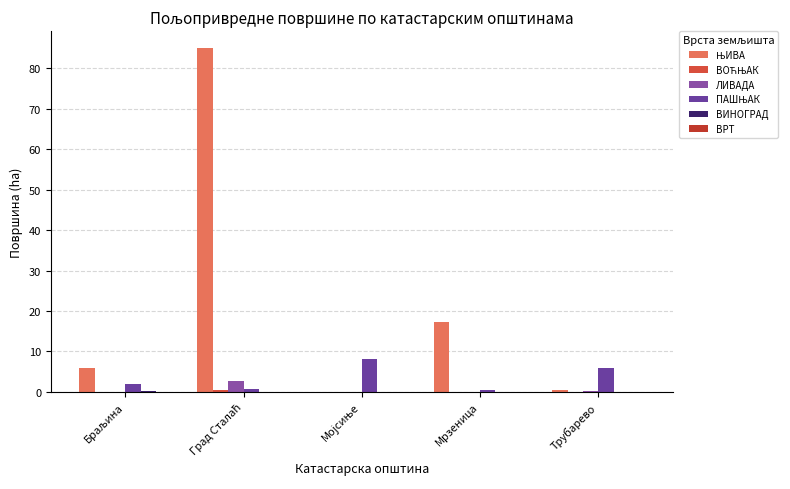

What is the label of the 3rd bar from the left?

Мојсиње